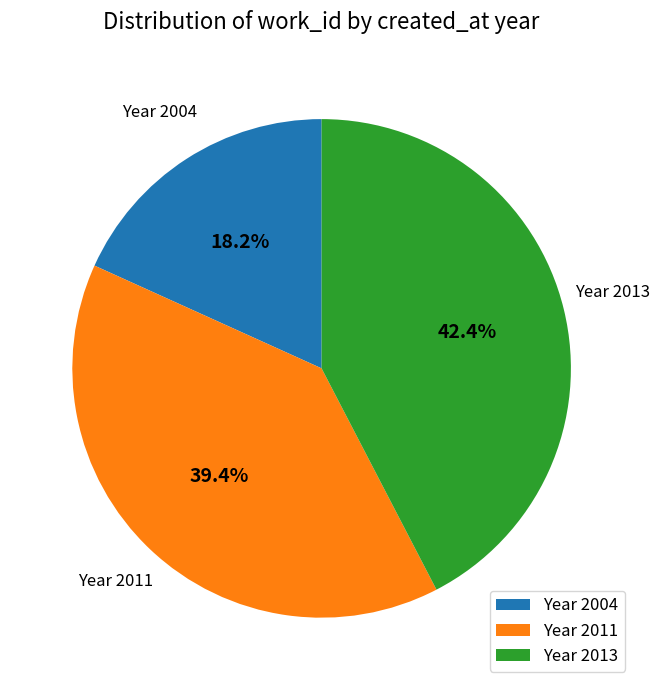

Does any single category account for the majority?

No